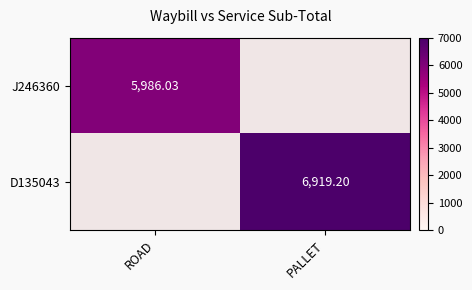

What is the sum of the D135043 values at ROAD and PALLET?

6919.2